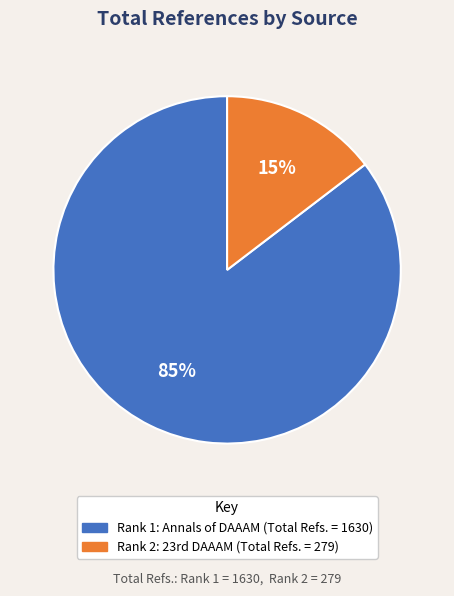

How many segments does this pie chart have?

2